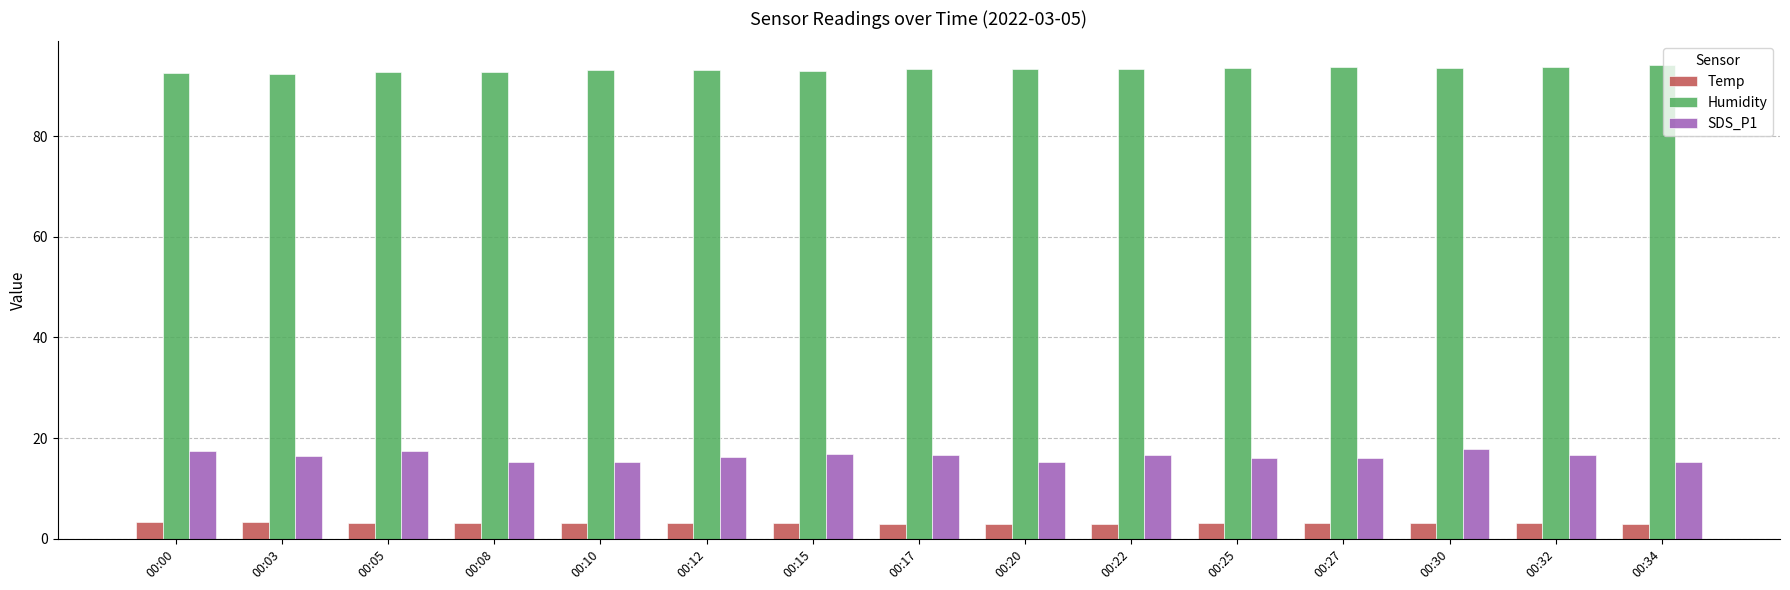

What is the sum of the SDS_P1 values at 00:10 and 00:03?

31.7